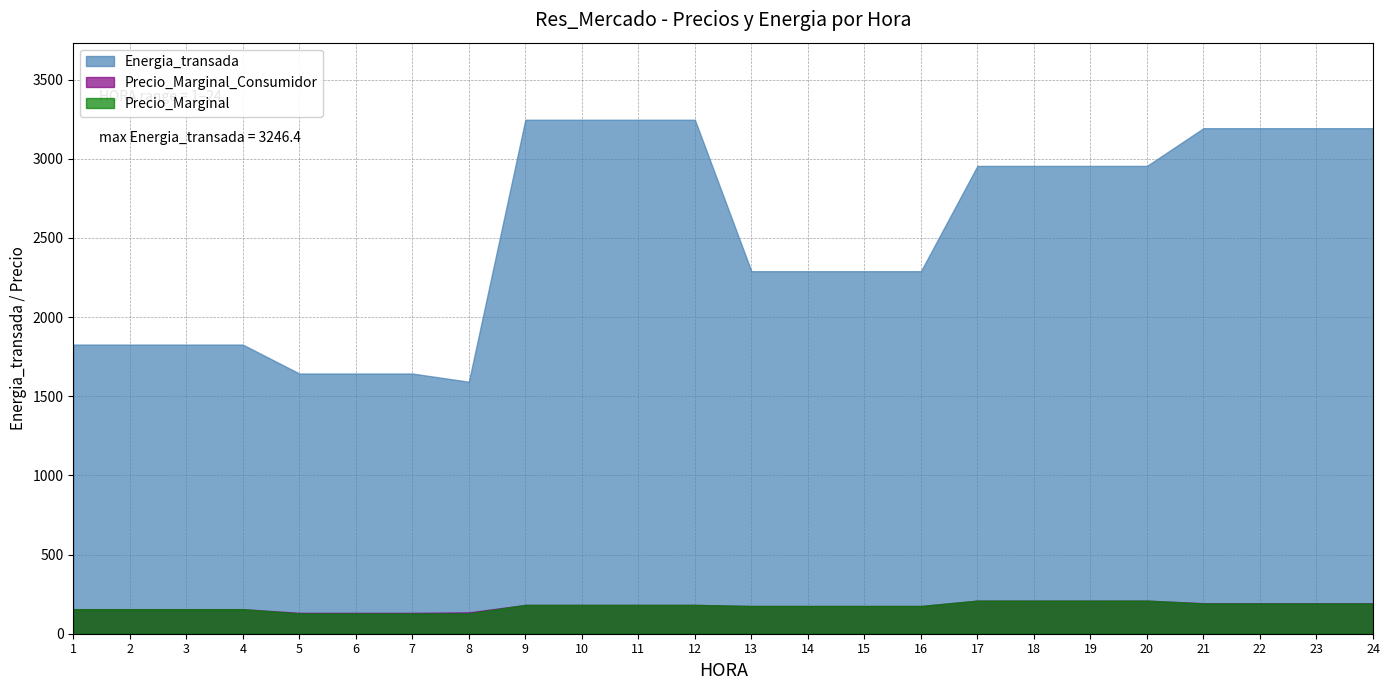

What are all the series names shown in the legend?

Energia_transada, Precio_Marginal_Consumidor, Precio_Marginal